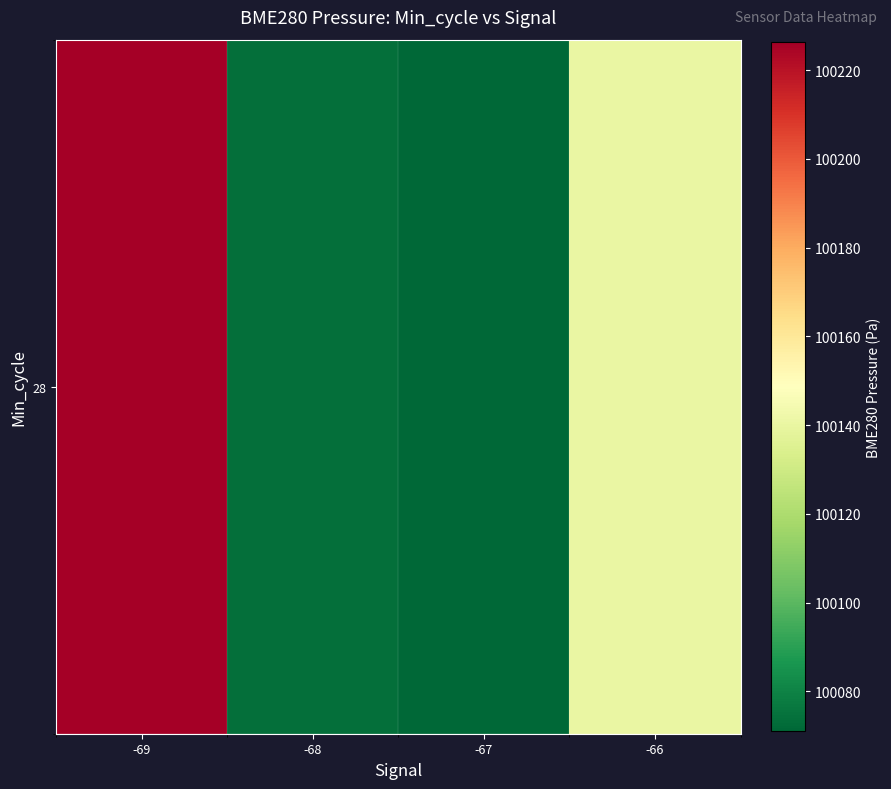

Rank the categories by value from highest to lowest.

-69, -66, -68, -67